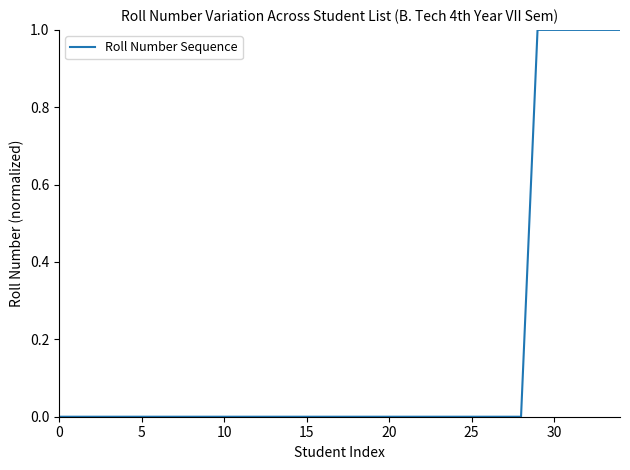

Does the chart have visible grid lines?

No